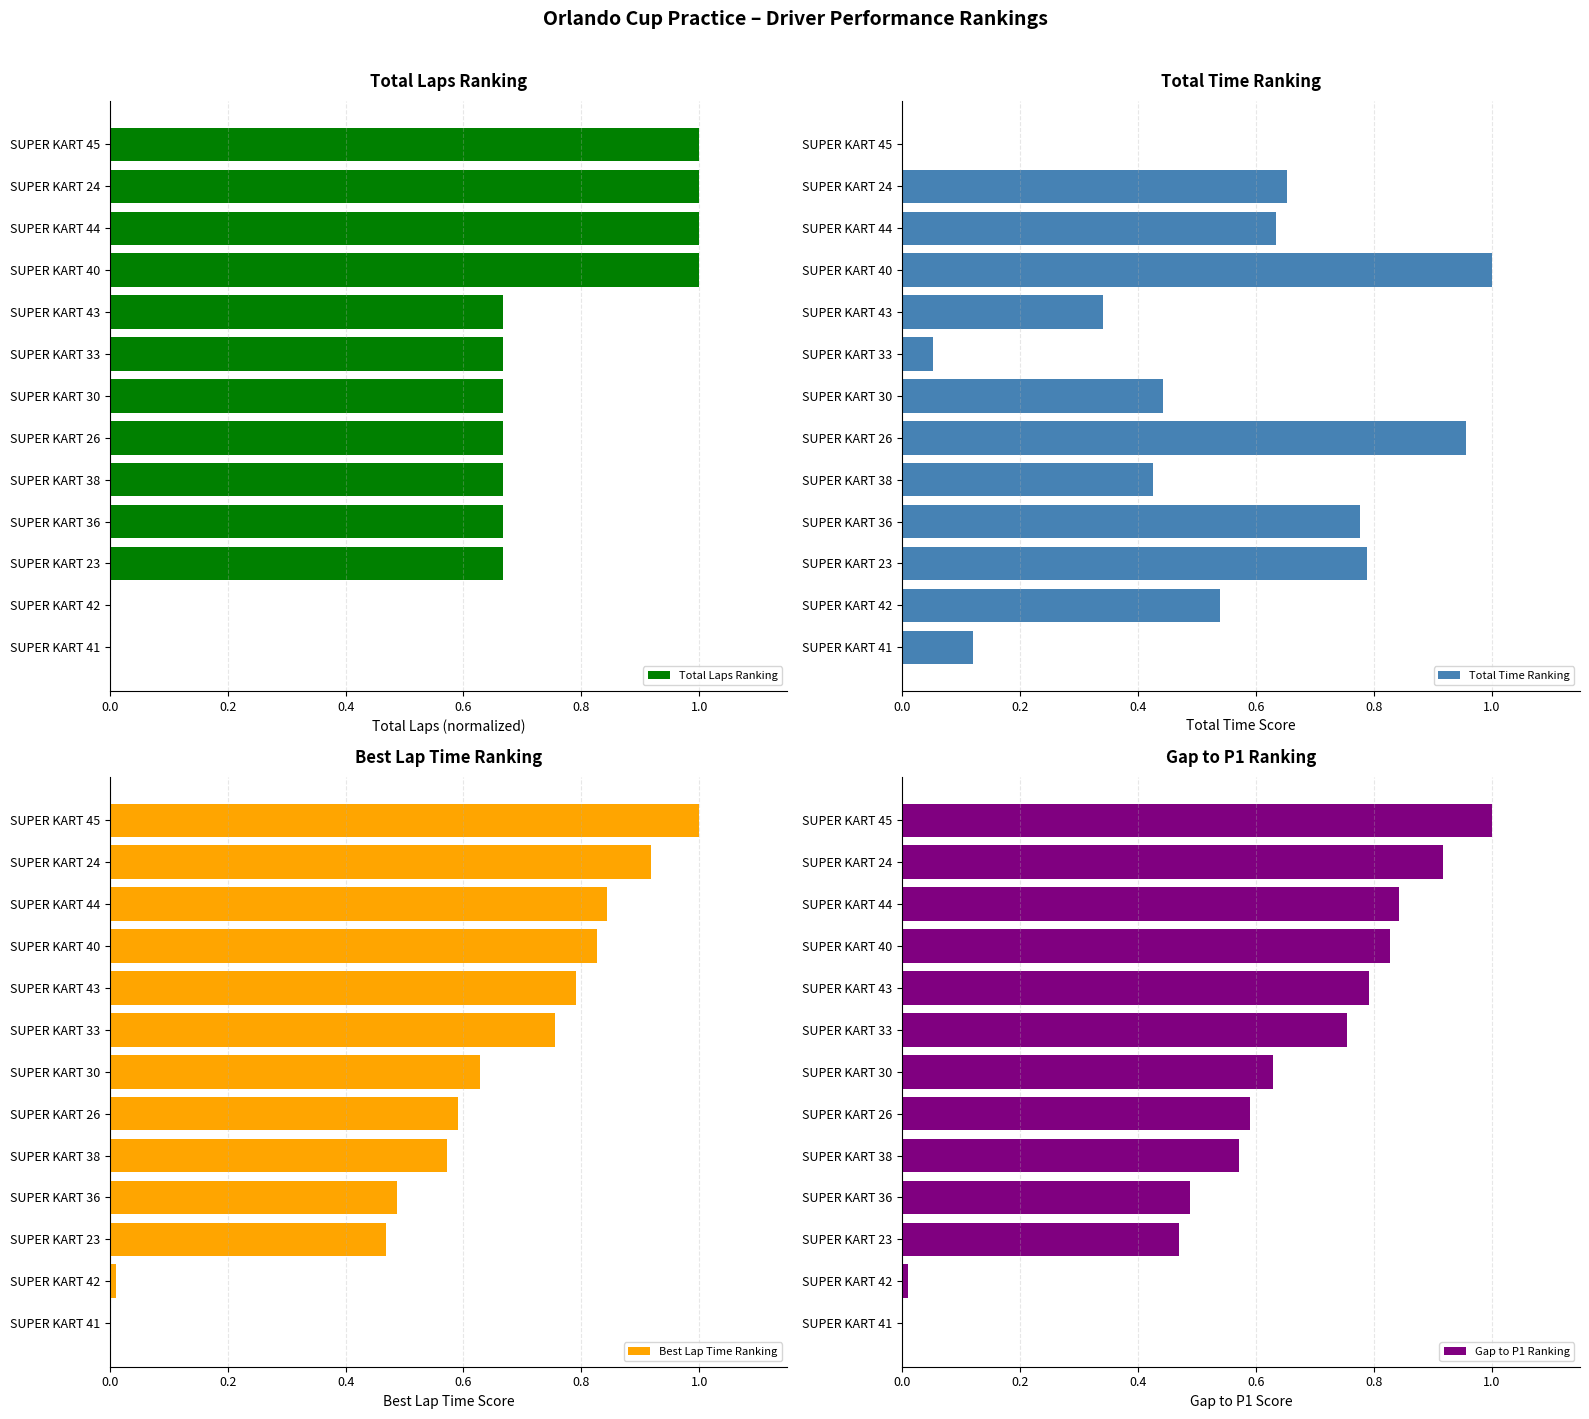

Count the Total Laps Ranking values in the range 0 to 1.

13